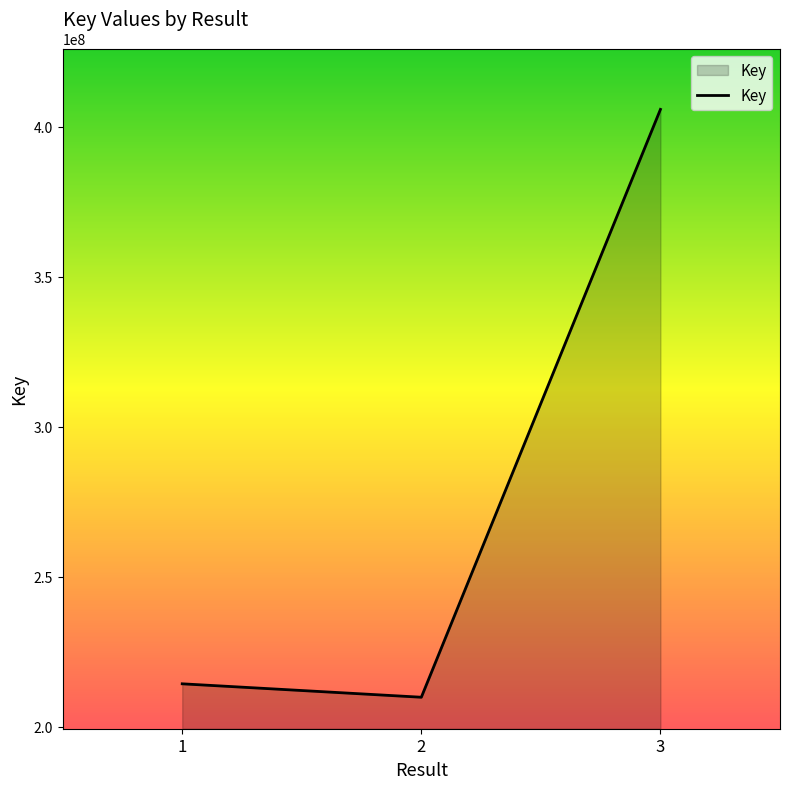

Count the number of categories in the chart.

3